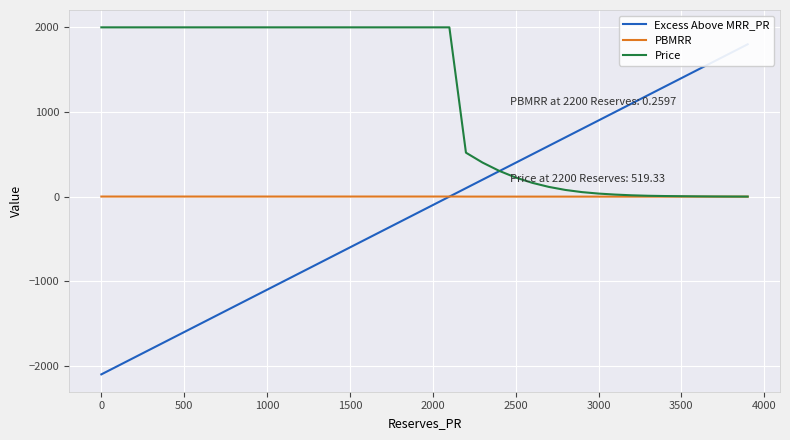

At how many categories does at least one series exceed -1207?

40